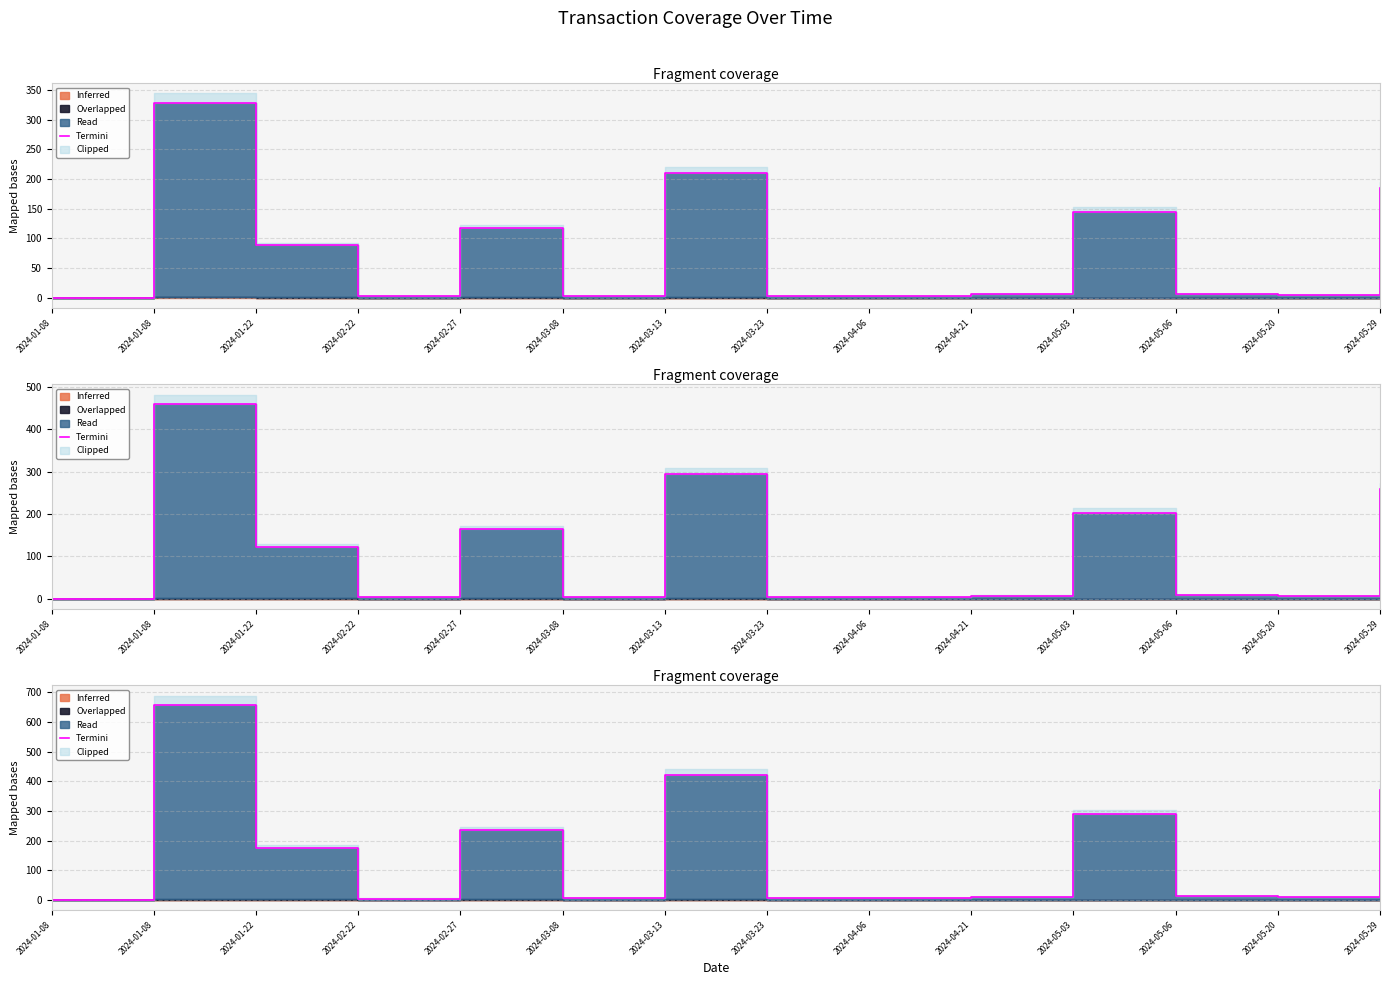

Rank the categories by value from highest to lowest.

2024-01-08, 2024-03-13, 2024-05-29, 2024-05-03, 2024-02-27, 2024-01-22, 2024-05-06, 2024-04-21, 2024-05-20, 2024-04-06, 2024-03-08, 2024-03-23, 2024-02-22, 2024-01-08